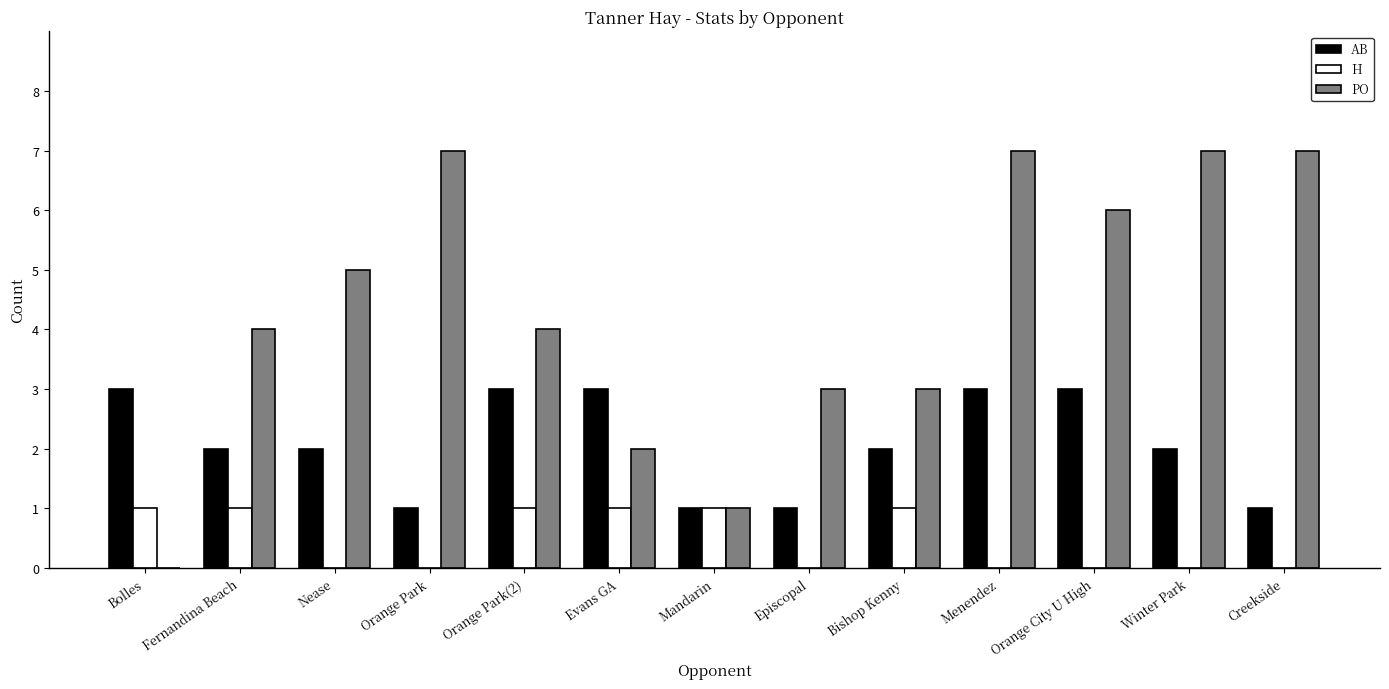

Read the PO value at Fernandina Beach.

4